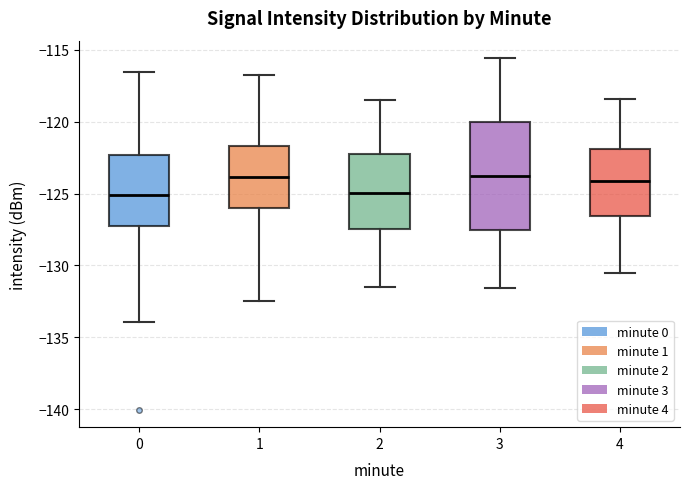

Reading left to right, transcribe this box plot: for each box, give where its median line is, the range the box spans, and where its two whiskers end, as read against the y-axis. The values are not printed on the chart, so give them approximately, as read against the axis.

0: median -125.0, box -127.5 to -122.5, whiskers -134.0 to -116.5
1: median -124.0, box -126.0 to -121.5, whiskers -132.5 to -116.5
2: median -125.0, box -127.5 to -122.0, whiskers -131.5 to -118.5
3: median -124.0, box -127.5 to -120.0, whiskers -131.5 to -115.5
4: median -124.0, box -126.5 to -122.0, whiskers -130.5 to -118.5